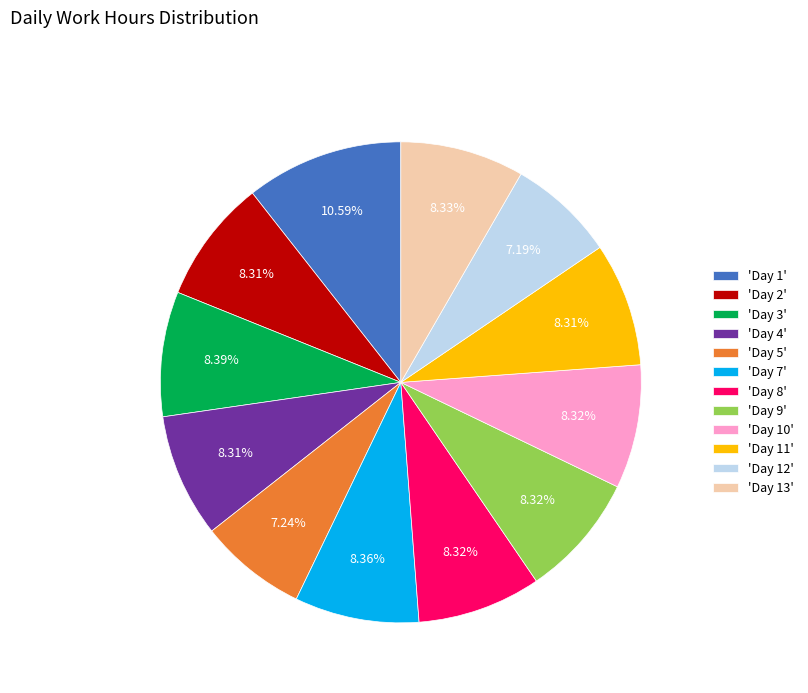

Do 'Day 9' and 'Day 13' together represent more than half of the pie?

No